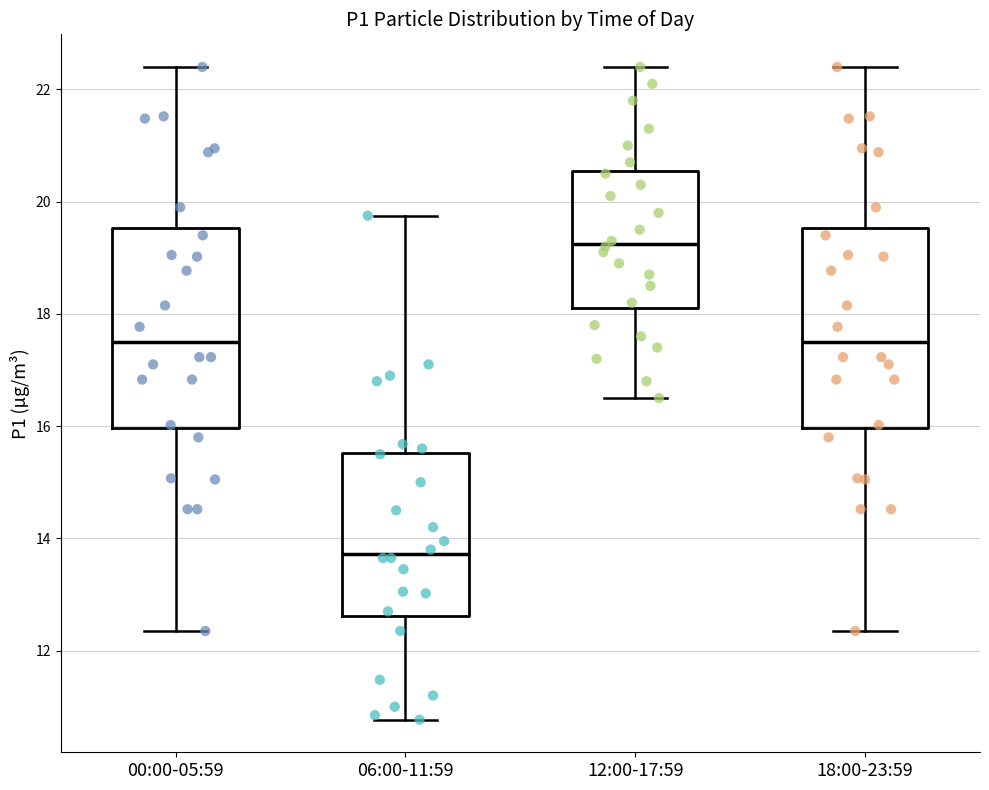

Where does the upper whisker of the box for 00:00-05:59 end on the y-axis? The values are not printed on the chart, so give them approximately, as read against the axis.

22.4